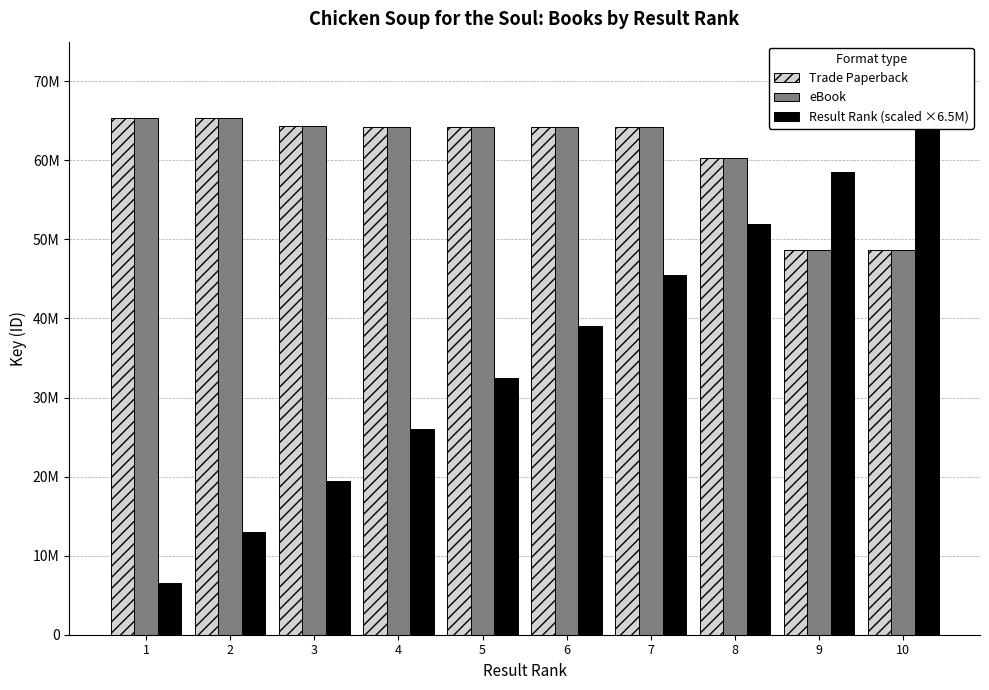

How many values in the Trade Paperback series are below 64250127?

5